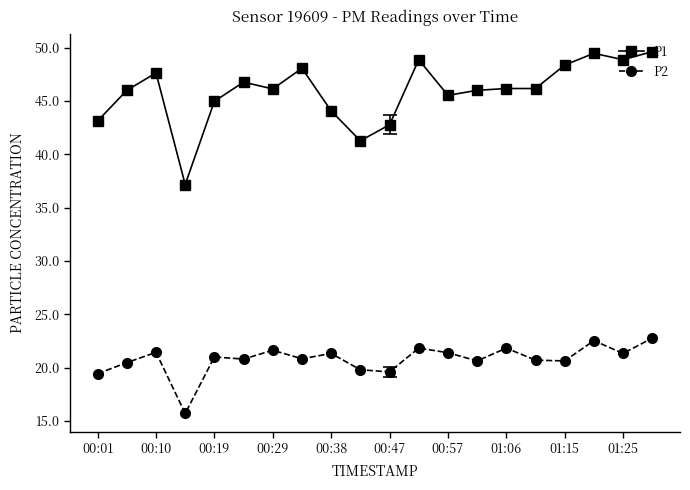

True or false: P2 has more than 0 interior local peaks.

True